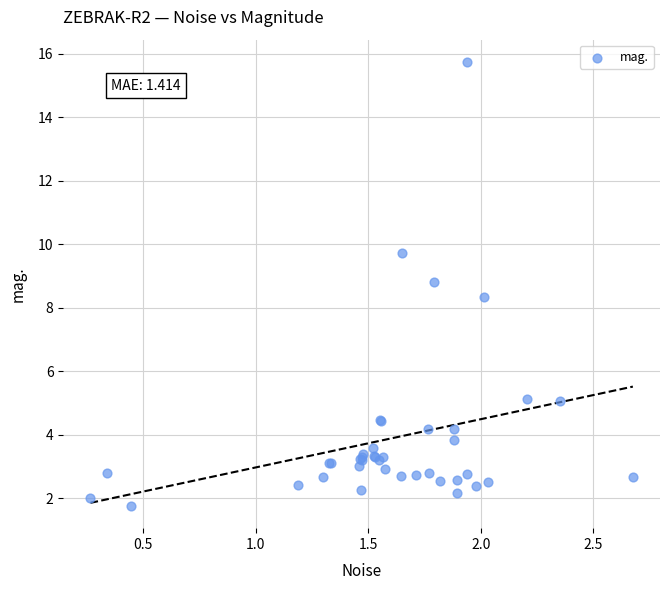

What Y value in the scatter plot is closest to 8?

8.3